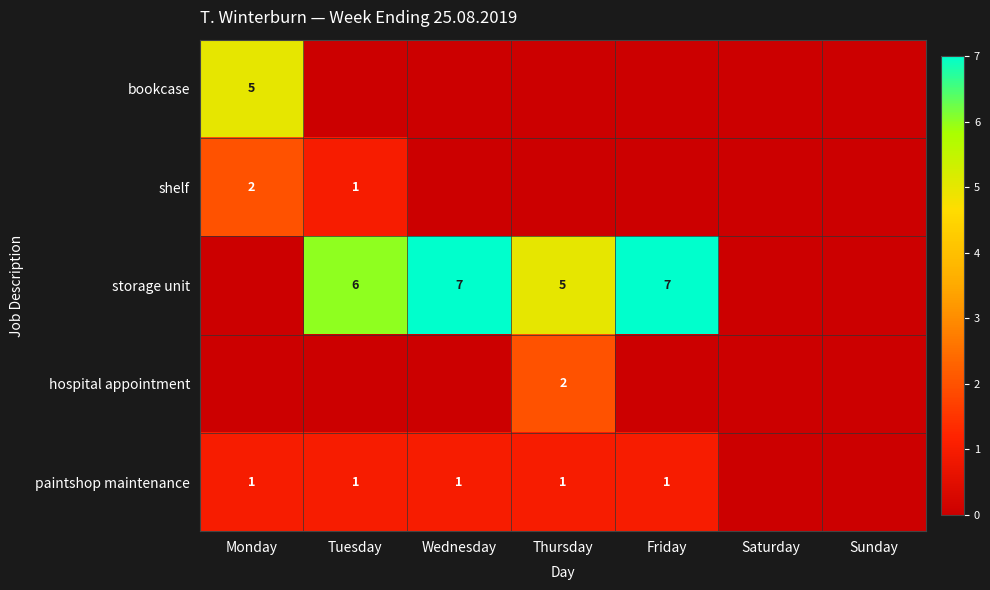

True or false: hospital appointment has a value of 1 at Thursday.

False